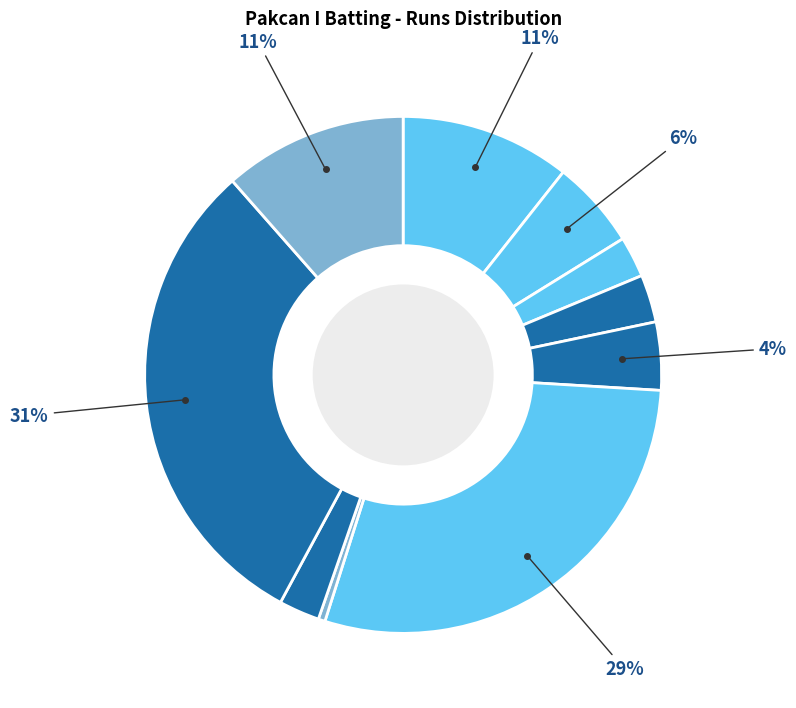

What is the smallest slice in the pie chart?

Salman Ghani Rana